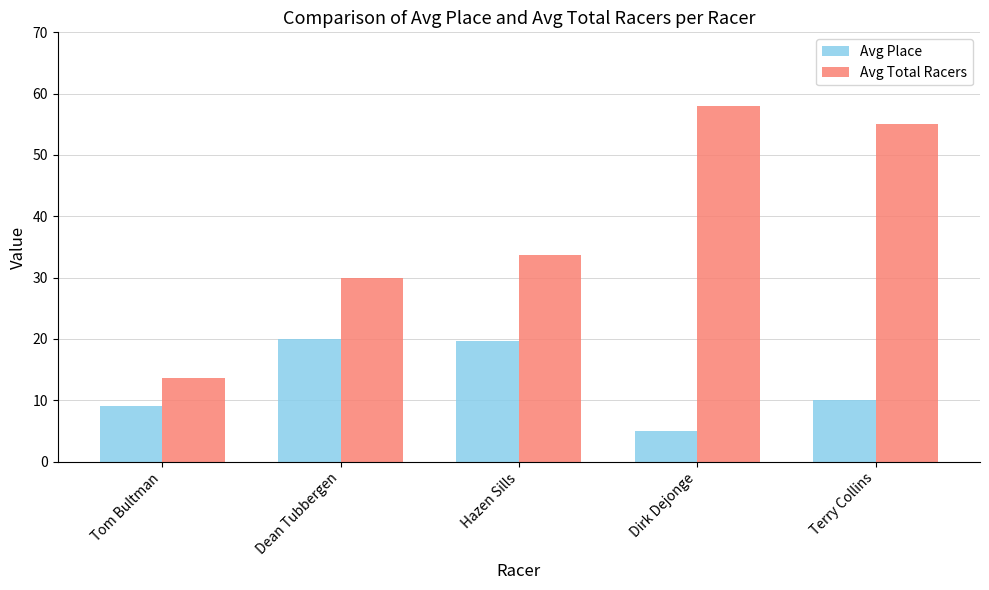

How many bars are there in each group?

2